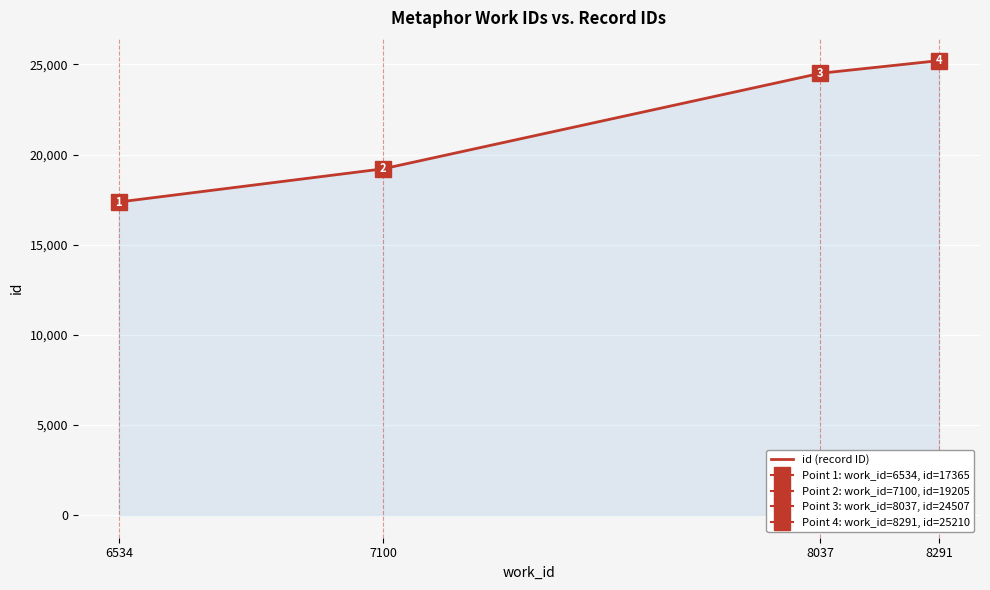

Reading left to right, what are all the values shown in this chart?

17365	19205	24507	25210